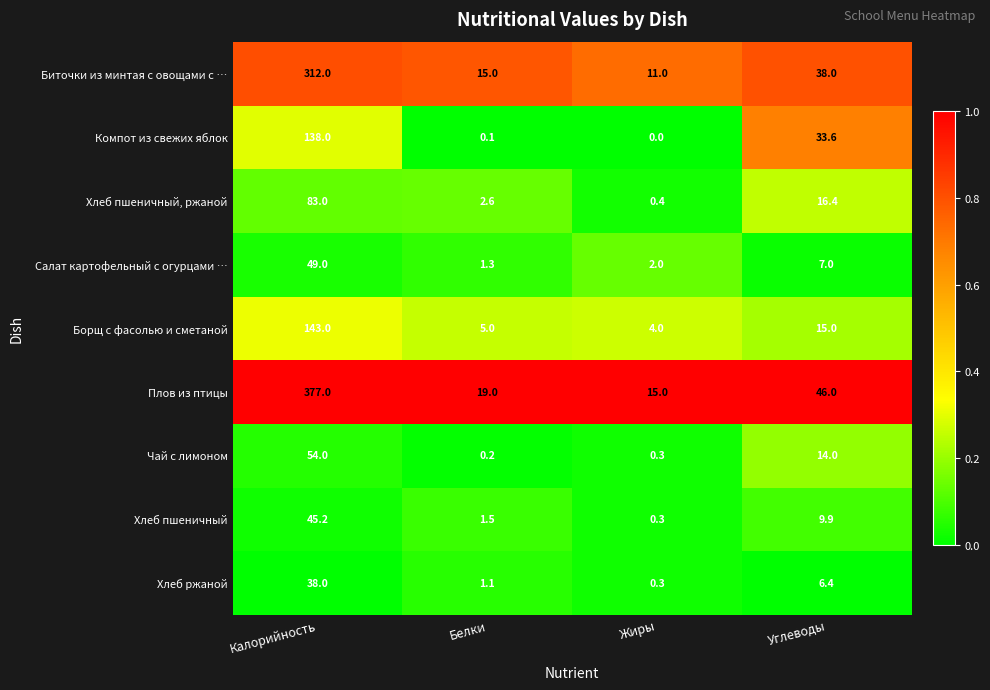

What is the difference between the maximum and second lowest values in the Плов из птицы series?

358.0